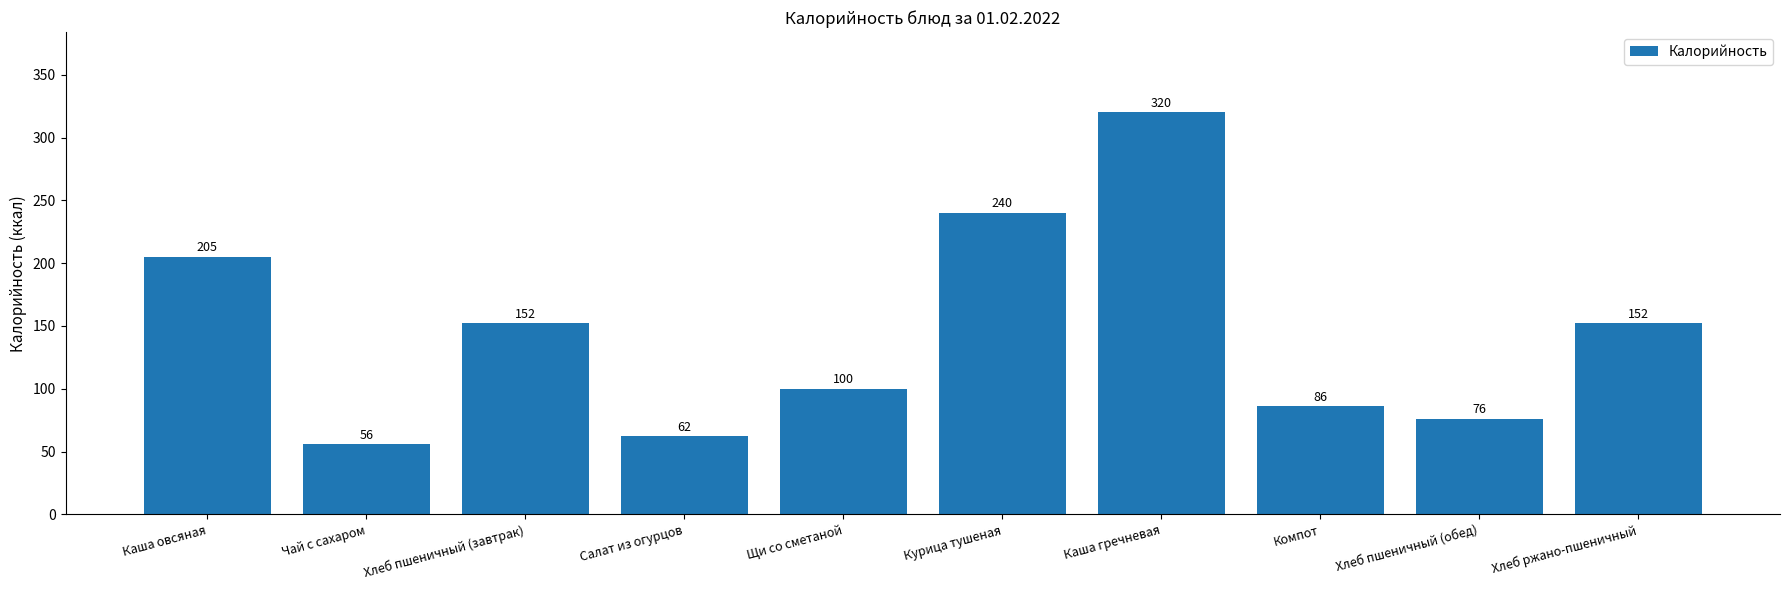

What position from the right is Хлеб пшеничный (обед)?

2